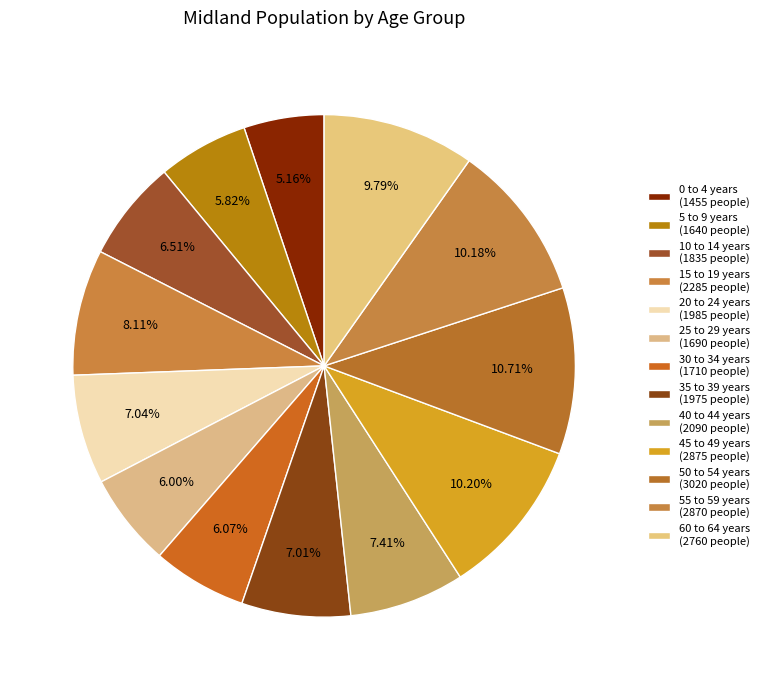

To the nearest percent, what is the difference between the 30 to 34 years and 15 to 19 years slice percentages?

2%